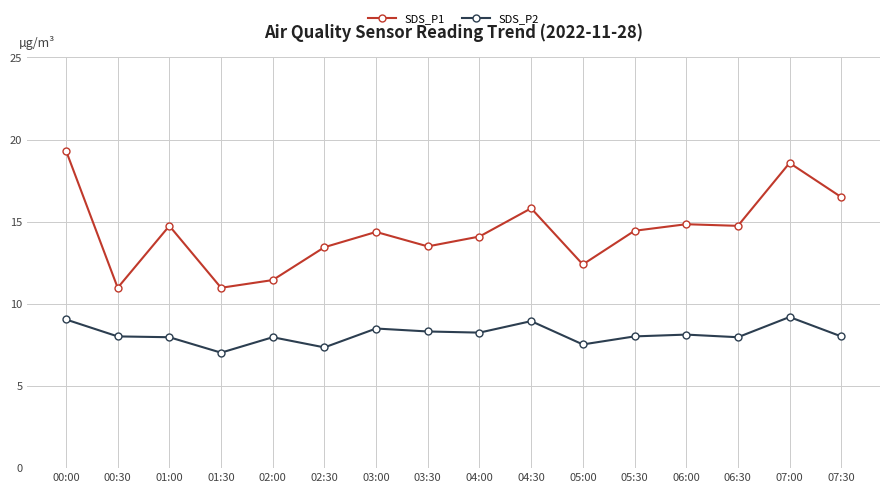

Does the chart display data point markers on the line(s)?

Yes